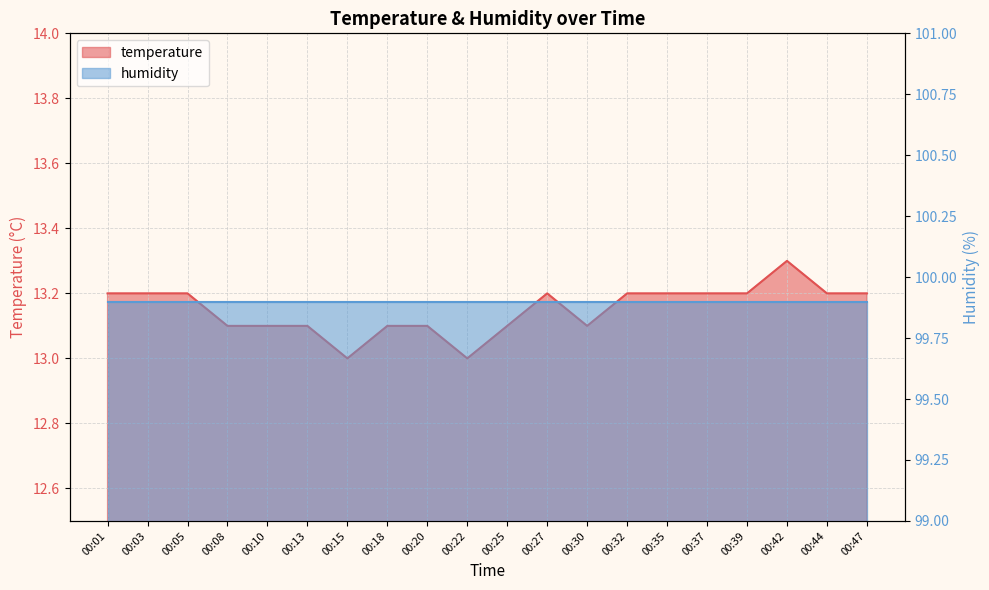

Which label corresponds to the largest value in the chart?

00:42